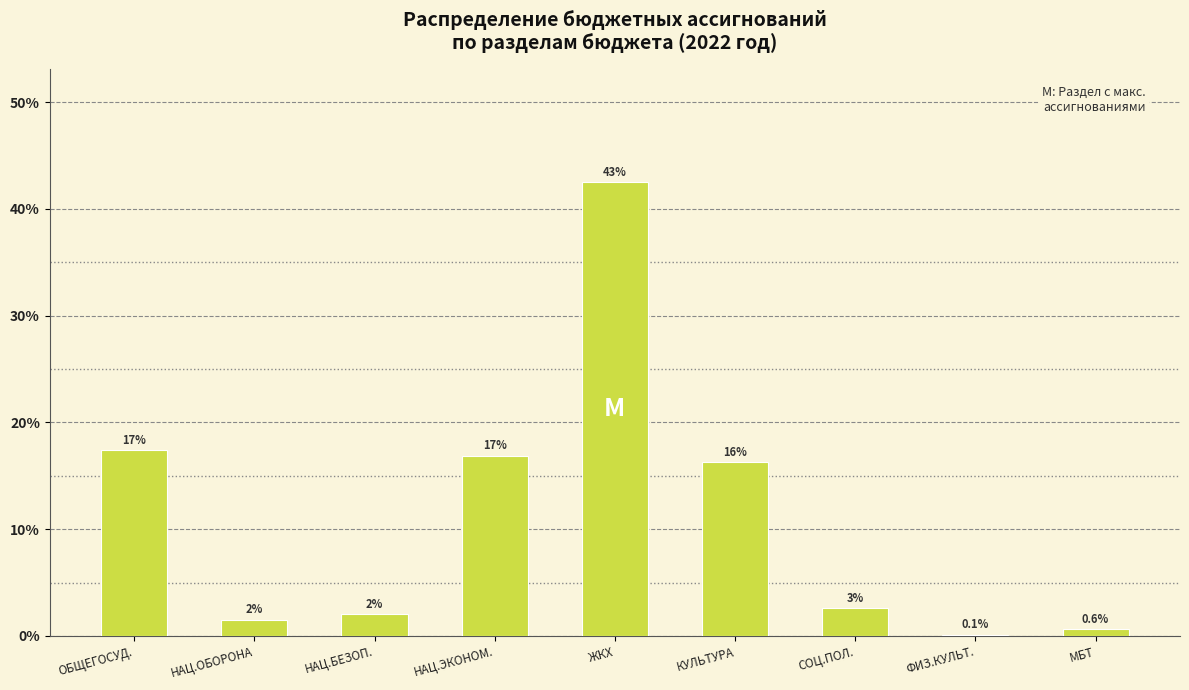

Are the bars horizontal?

No